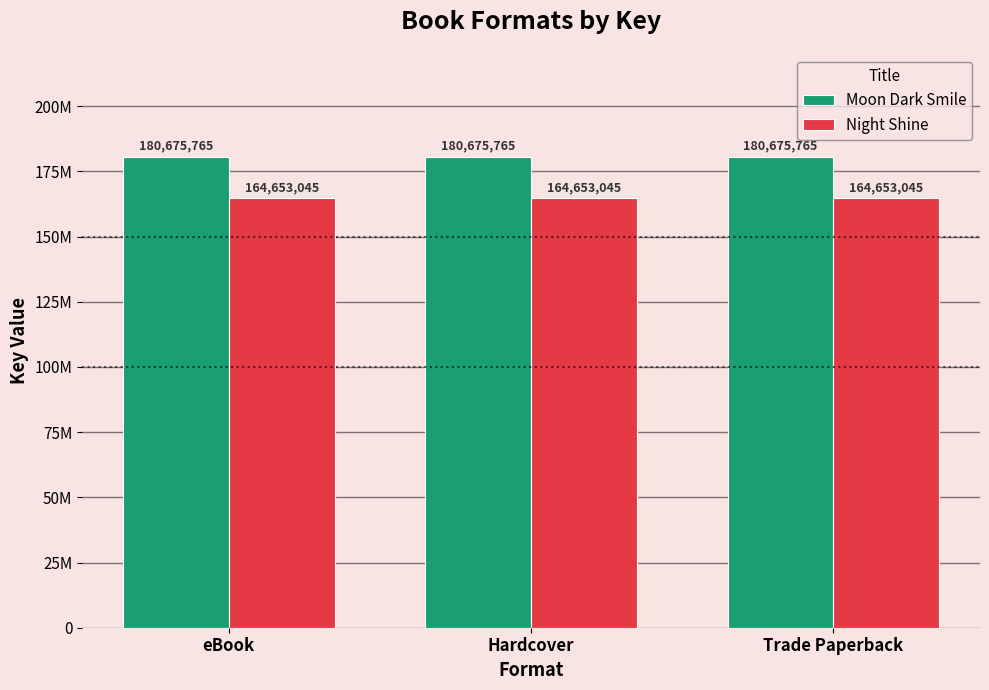

What is the greatest value displayed?

180675765